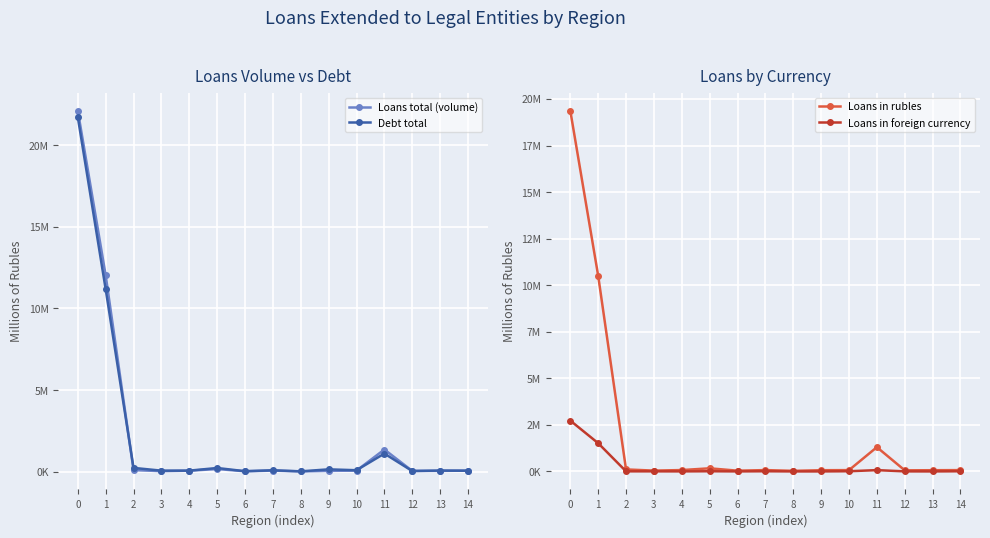

What is the difference between the second highest and second lowest values in the Debt total series?

11141767